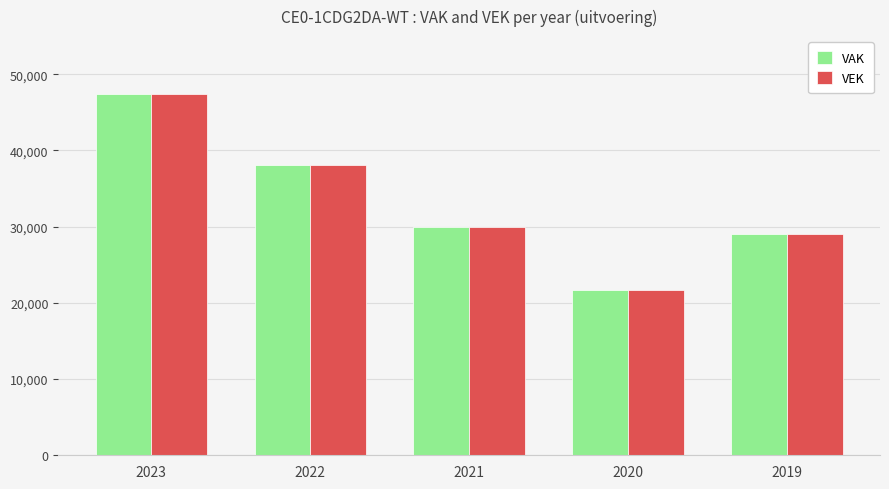

List the labels in order of VAK value, smallest first.

2020, 2019, 2021, 2022, 2023